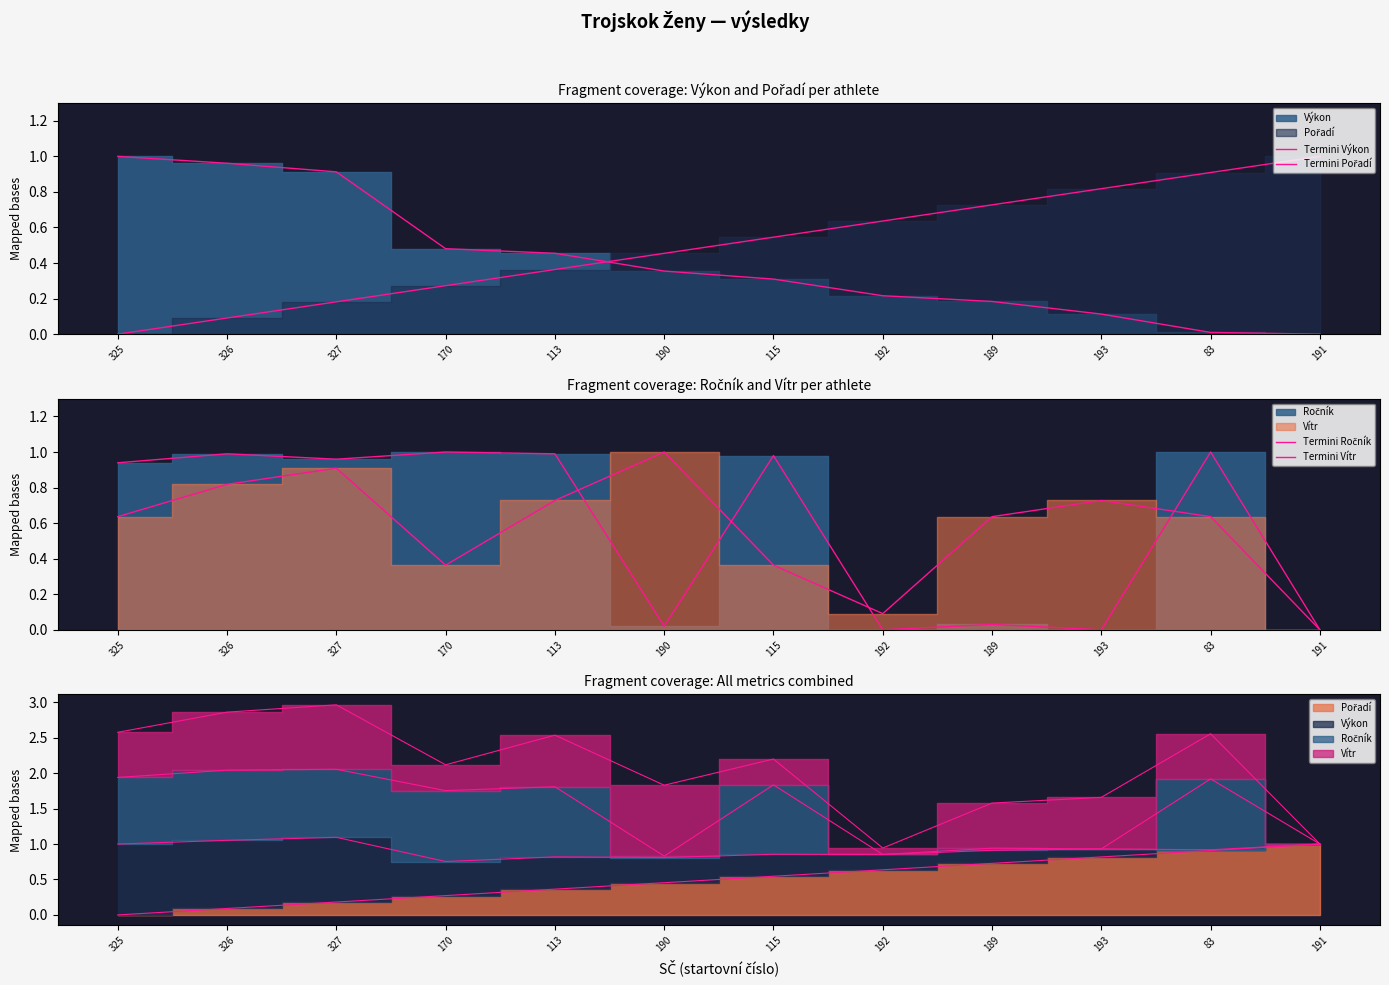

At how many categories does at least one series exceed 0?

12